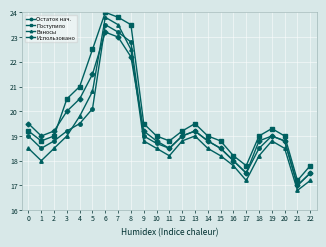

Rank the series by their maximum value, from highest to lowest.

Поступило, Взносы, Остаток нач., Использовано